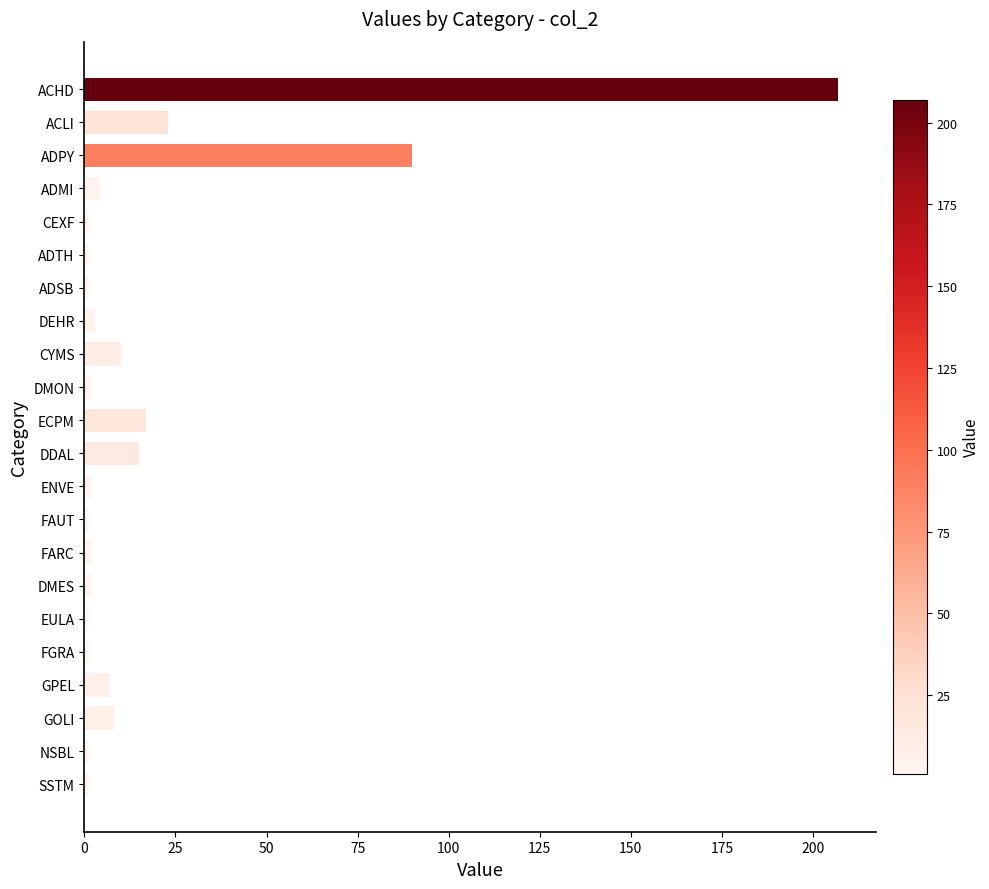

Is it true that the value at ACHD is 207?

True